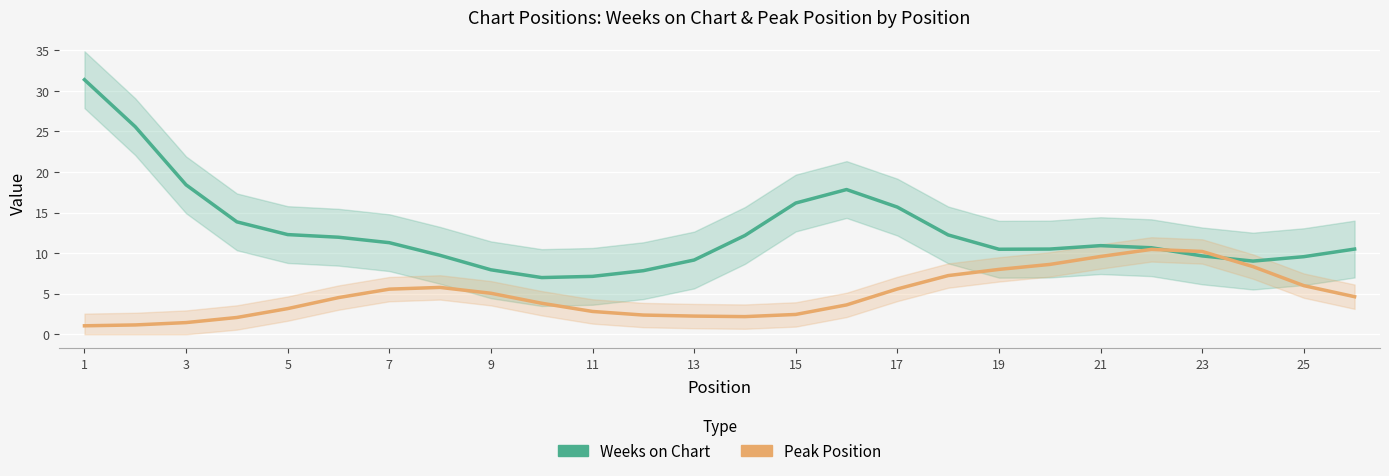

Count the number of categories in the chart.

26